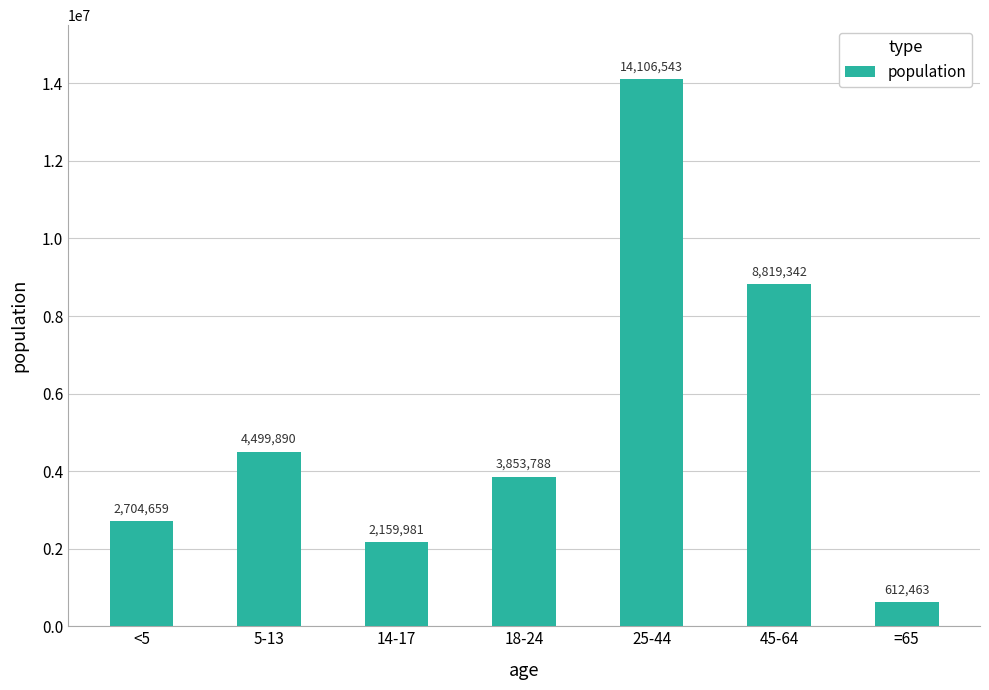

What value does the data have at =65?

612463